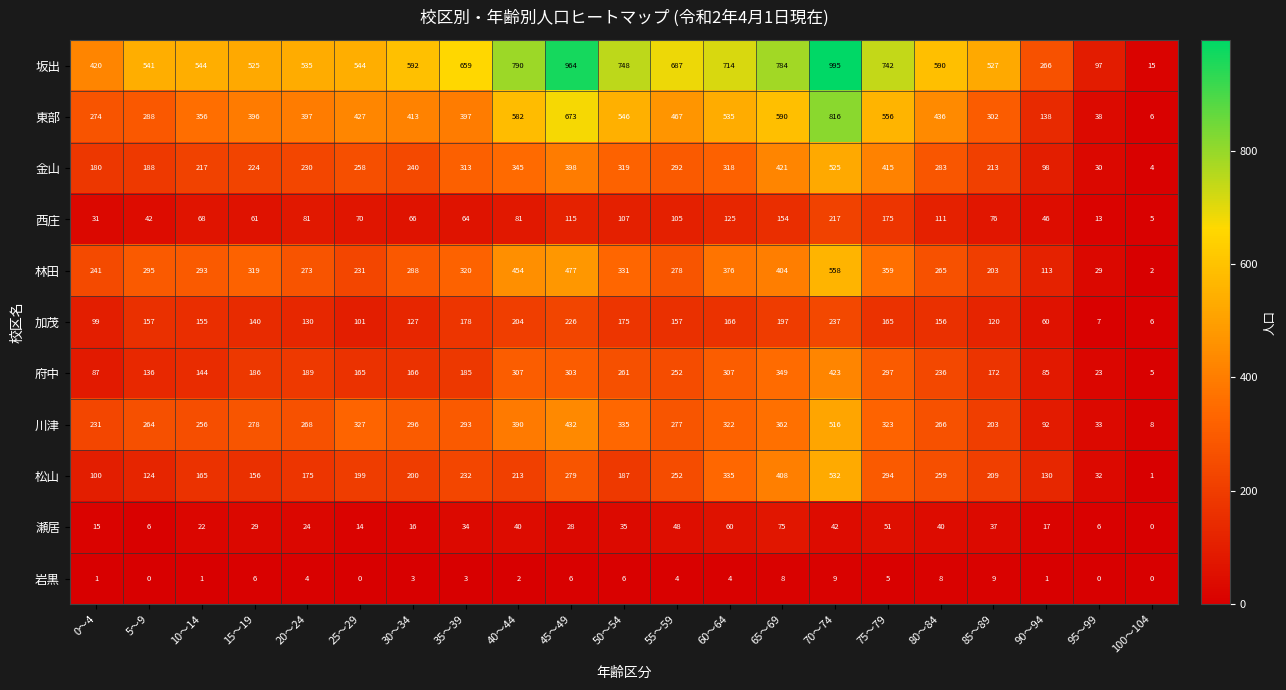

What is the difference between the 東部 values at 65～69 and 25～29?

163